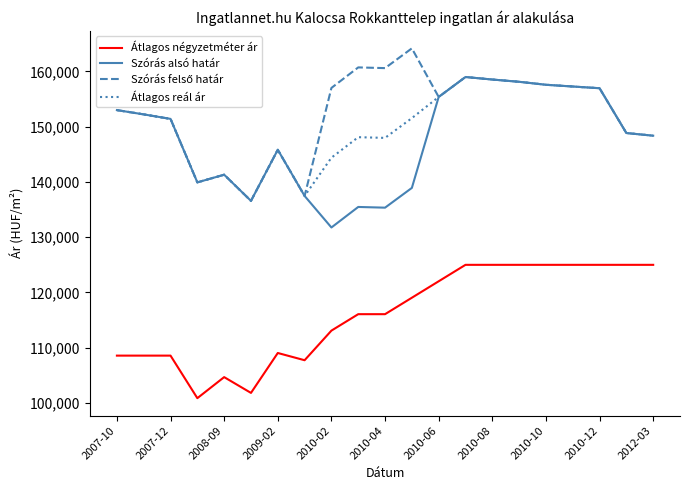

True or false: Átlagos reál ár and Átlagos négyzetméter ár intersect in this chart.

False